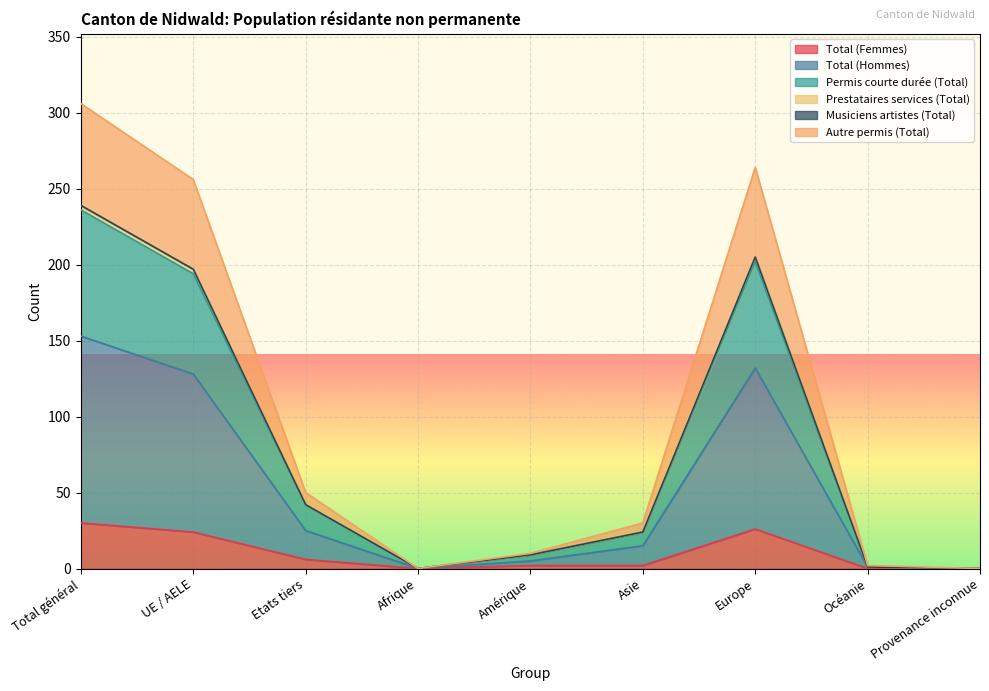

How many interior local valleys does the Autre permis (Total) series have?

1